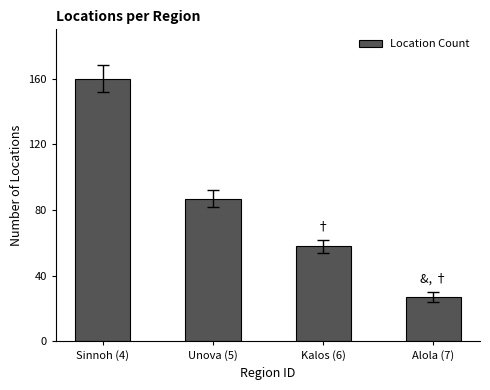

Count the values in the range 58 to 160.

3